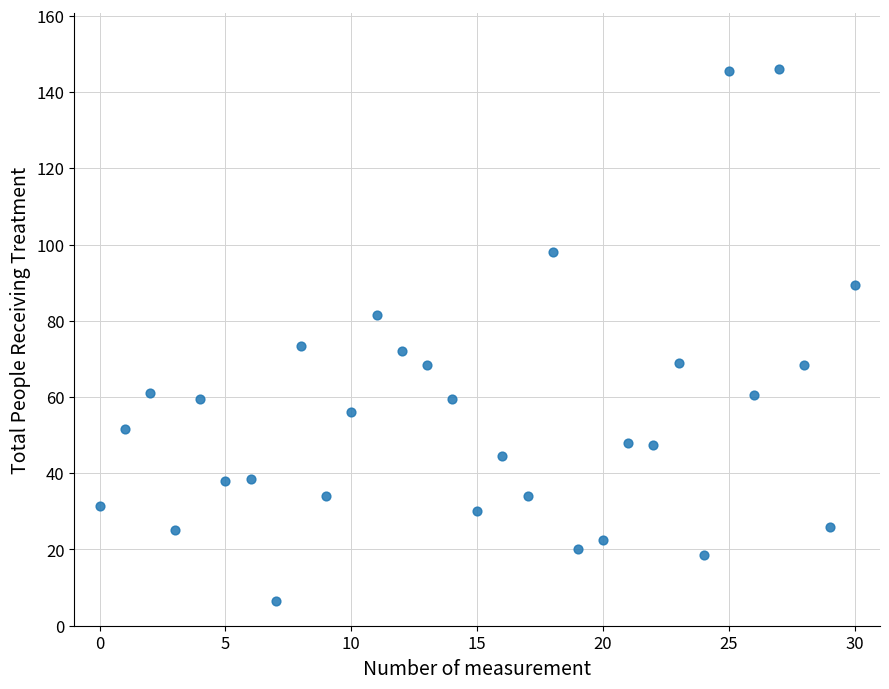

What is the range of Y values (max minus min)?

139.5